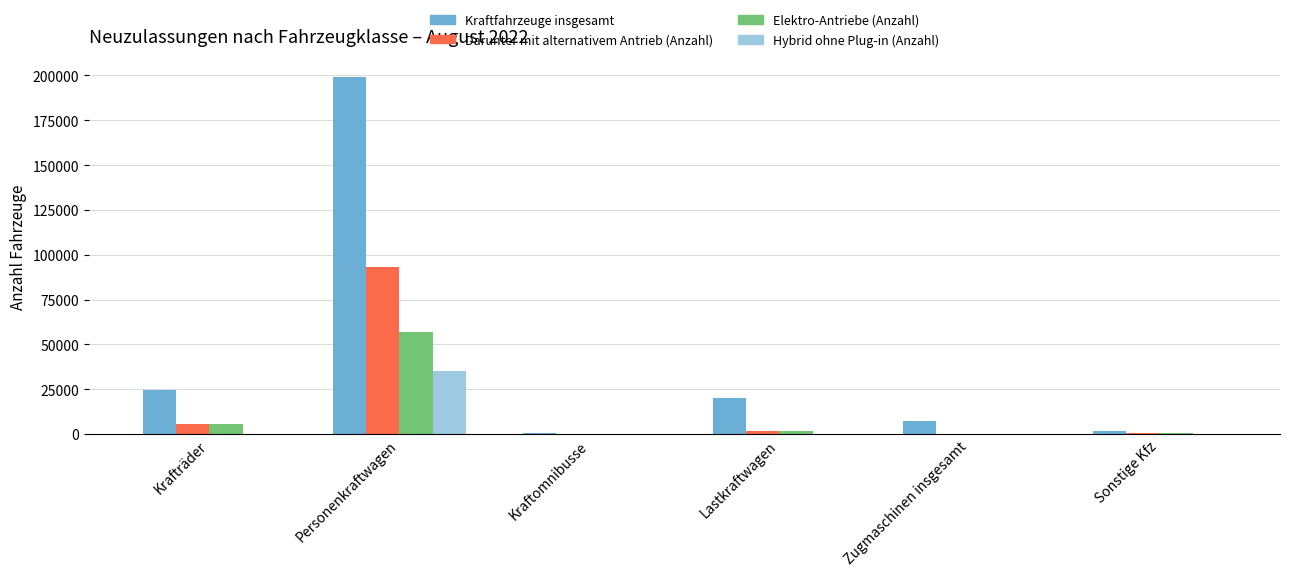

At which category does the chart reach its peak across all series?

Personenkraftwagen